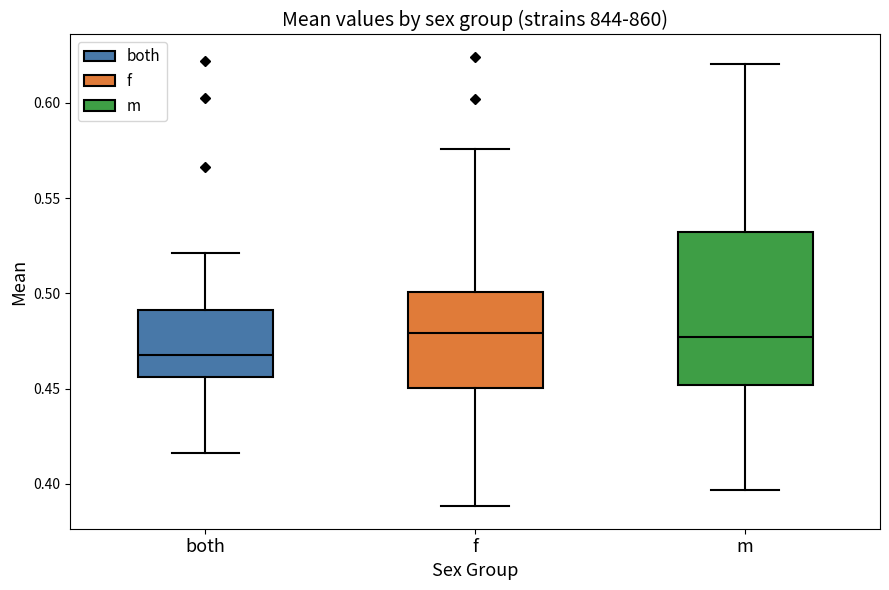

Reading left to right, read every box against the y-axis: the position of its median line, the range the box covers, and the ends of its whiskers. The values are not printed on the chart, so give them approximately, as read against the axis.

both: median 0.470, box 0.455 to 0.490, whiskers 0.415 to 0.520
f: median 0.480, box 0.450 to 0.500, whiskers 0.390 to 0.575
m: median 0.475, box 0.450 to 0.530, whiskers 0.395 to 0.620